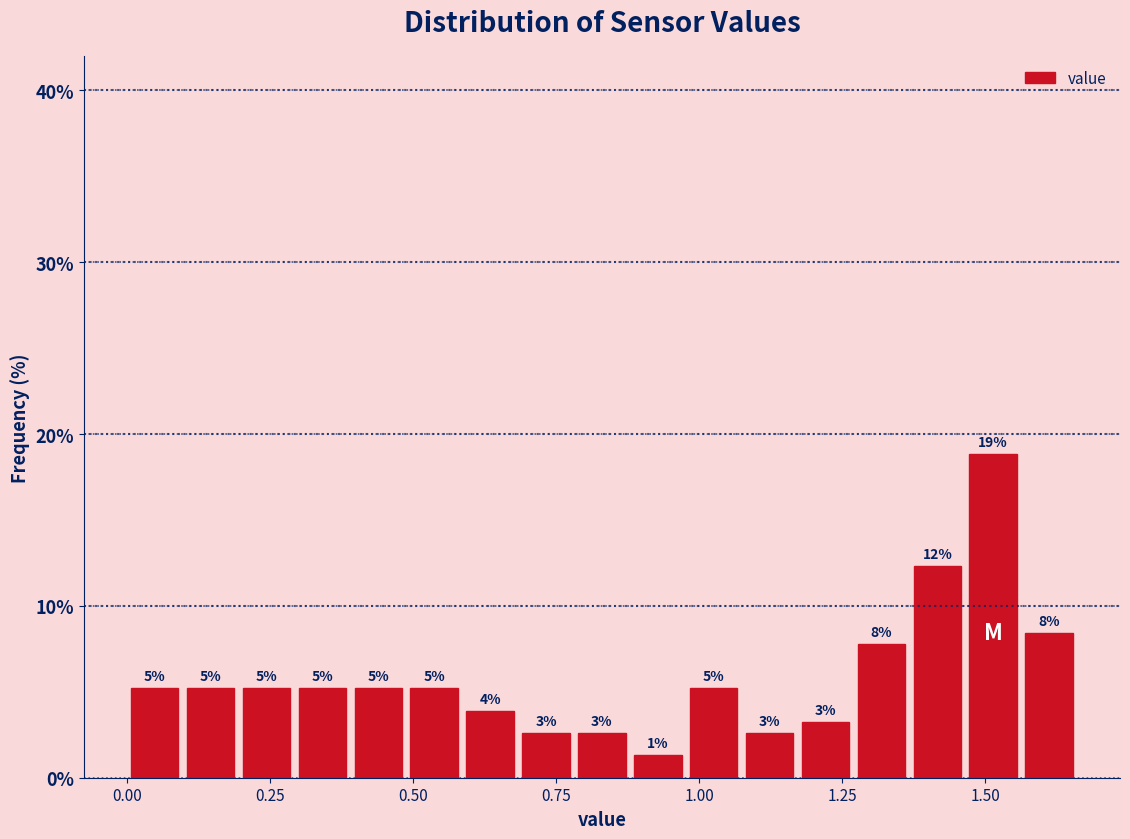

Around what value on the x-axis is the tallest bar? Give the approximate position of its centre, as read against the axis.

1.50